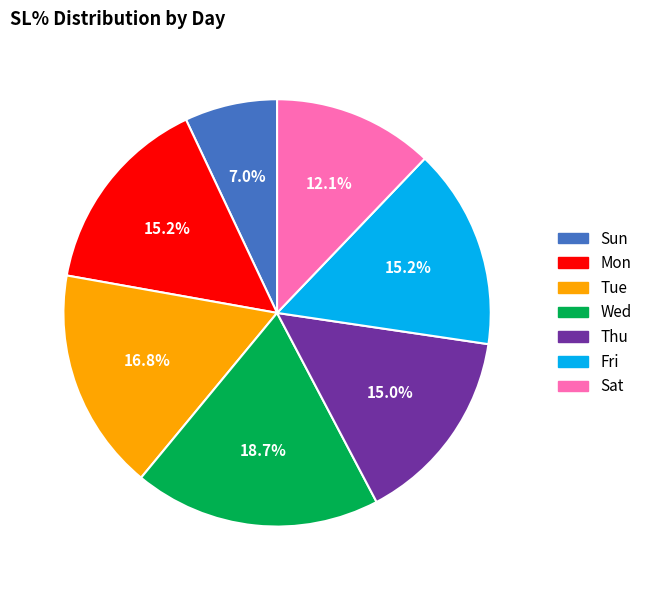

To the nearest percent, what is the difference between the largest and smallest slice percentages?

12%